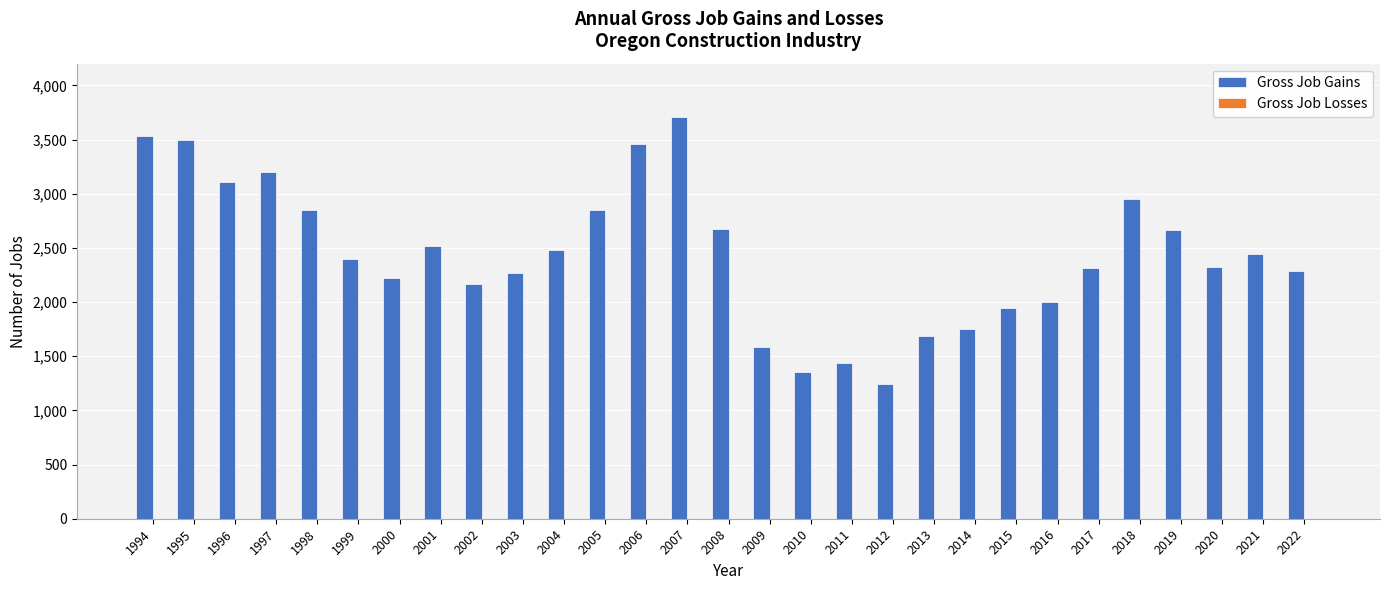

What is the difference between the second highest and minimum values?

2290